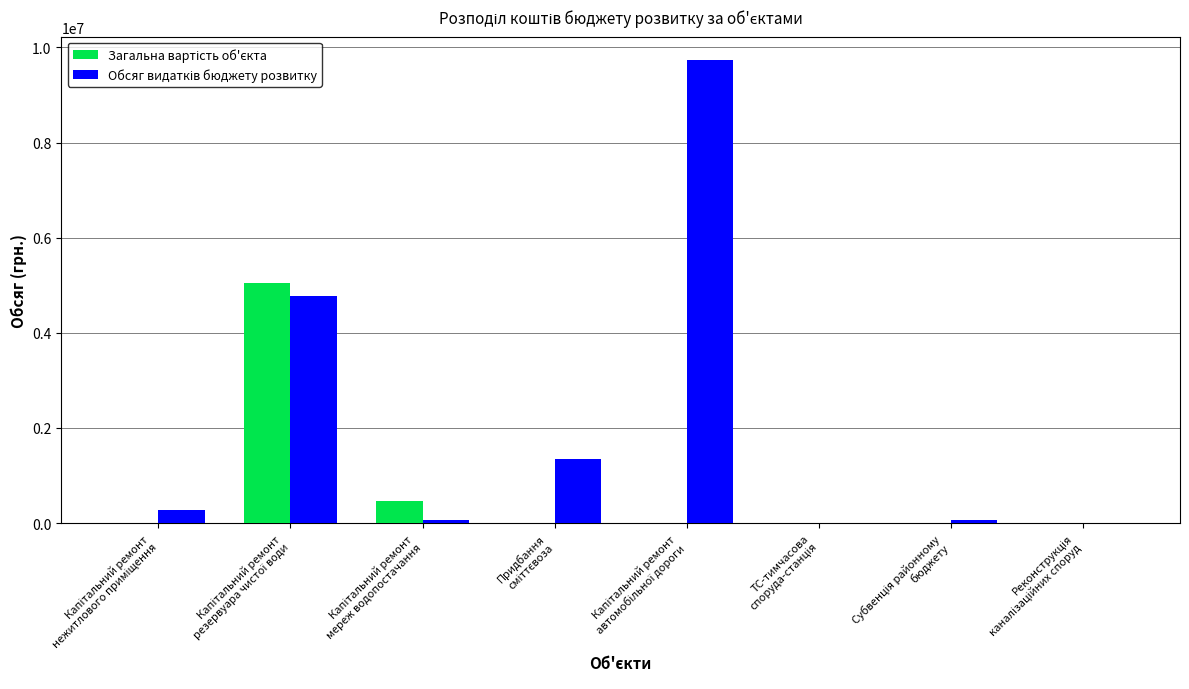

What position from the right is Капітальний ремонт
автомобільної дороги?

4